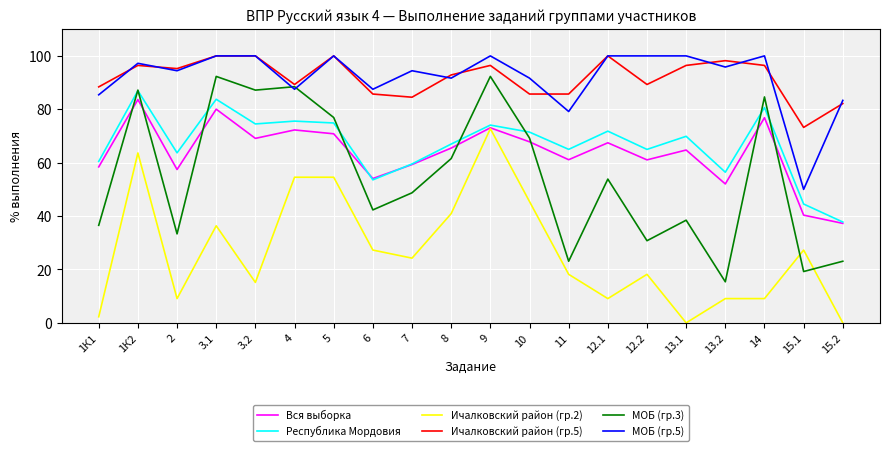

After their last crossing, which series has the higher values: Вся выборка or МОБ (гр.3)?

Вся выборка